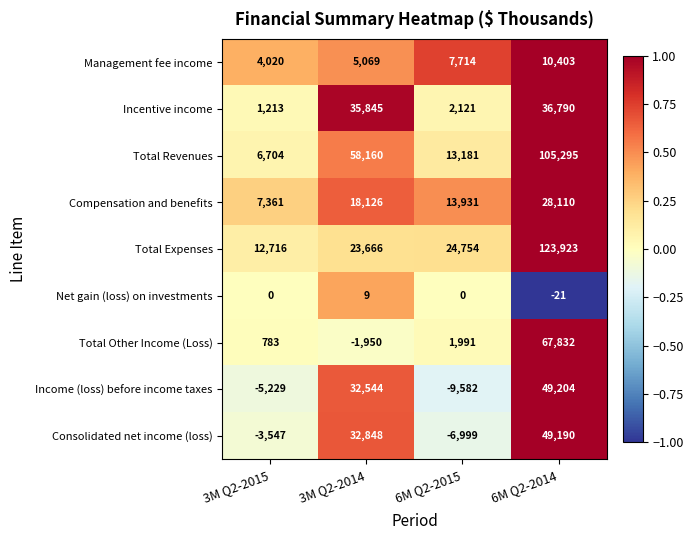

The Total Revenues series shows 105295 at 6M Q2-2014. True or false?

True